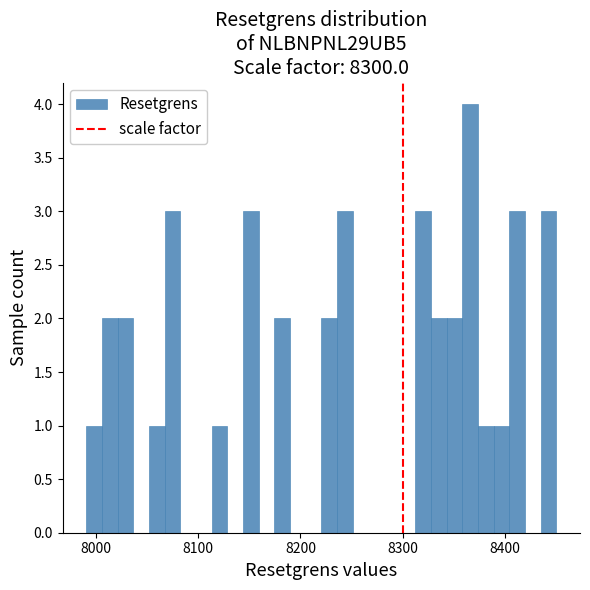

Read against the x-axis, roughly where is the centre of the tallest bar?

8370